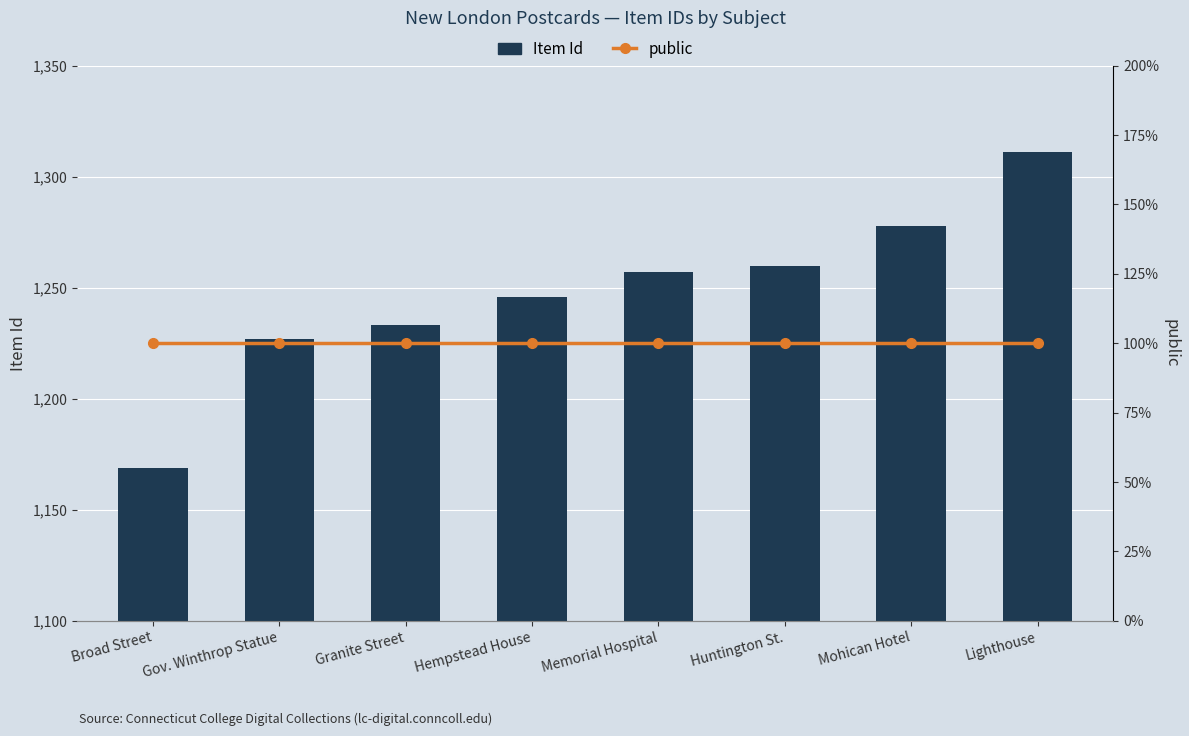

What is the difference between the highest and lowest values at Granite Street?

1232